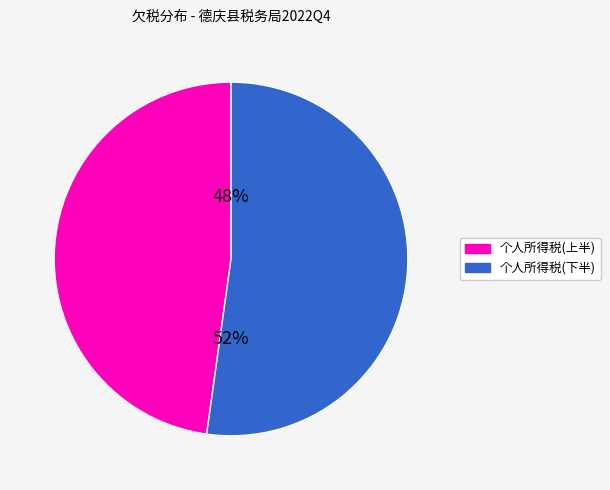

To the nearest percent, what is the average slice percentage?

50%